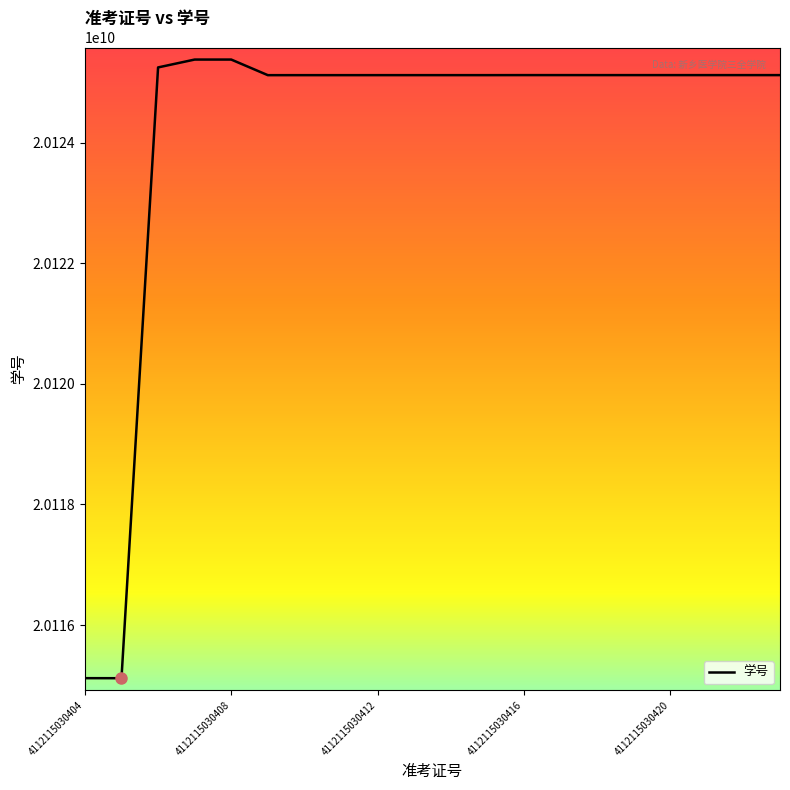

What is the difference between the maximum and minimum values?

10259098